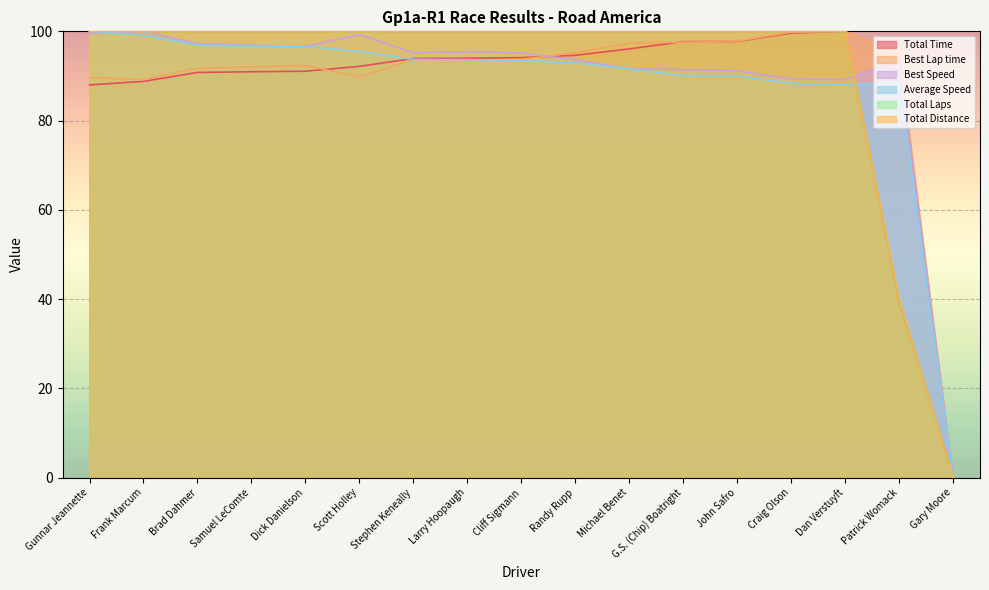

What are all the series names shown in the legend?

Total Time, Best Lap time, Best Speed, Average Speed, Total Laps, Total Distance